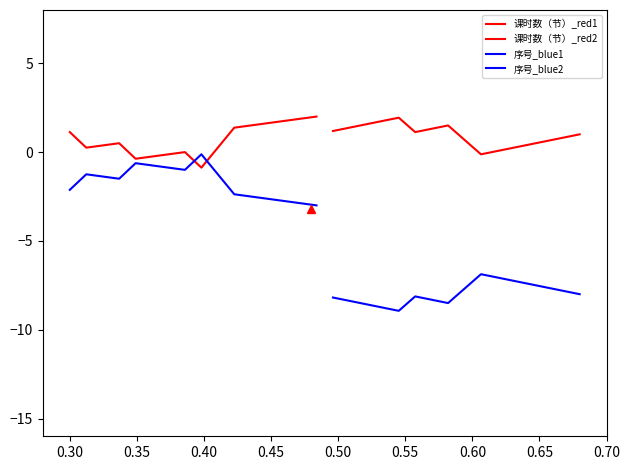

True or false: 序号_blue2 and 序号_blue1 intersect in this chart.

False